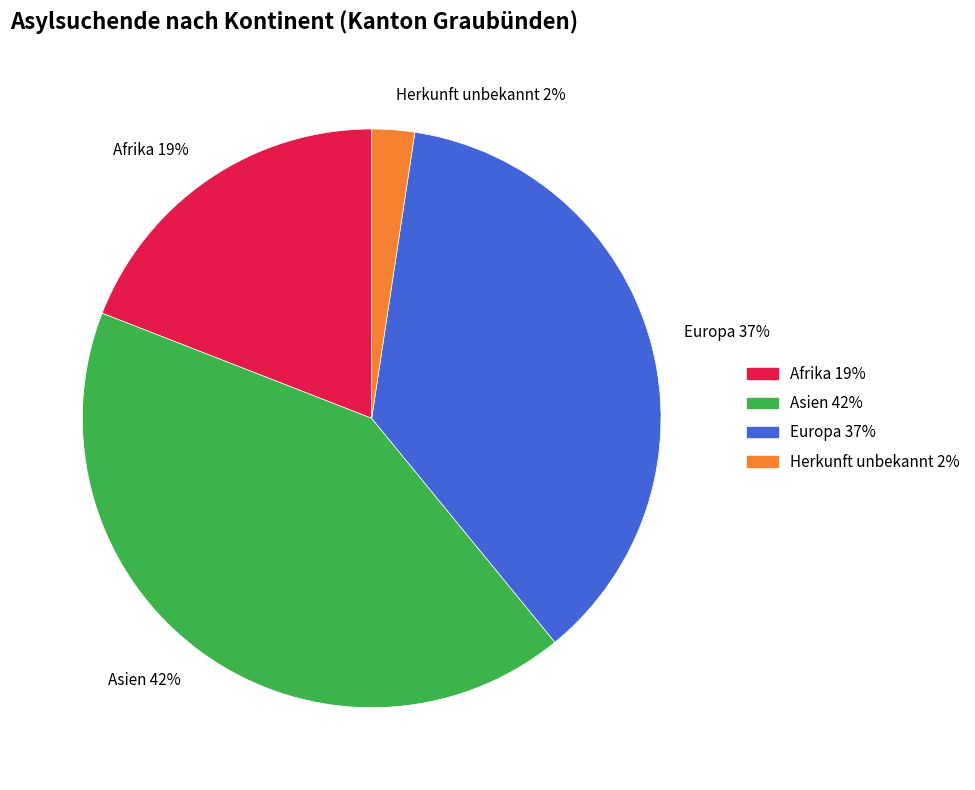

Does any single category account for the majority?

No